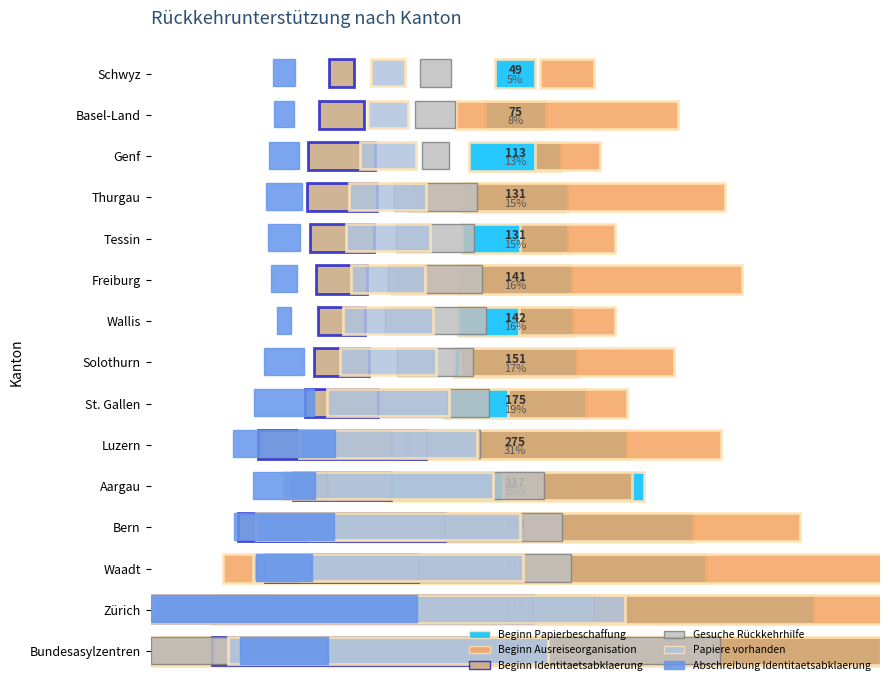

How many categories are shown in the chart?

15